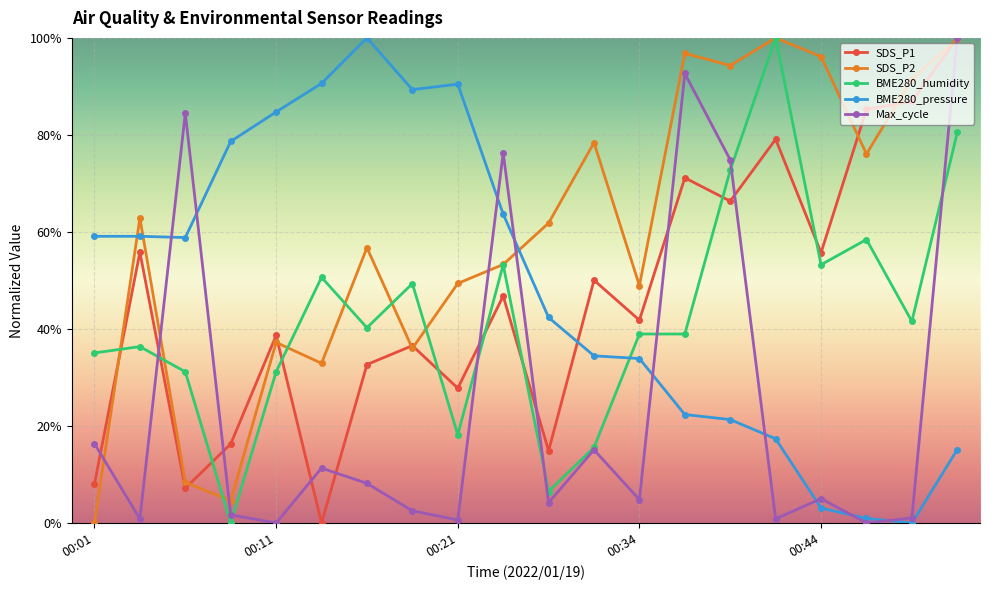

What is the greatest value displayed?

100.0